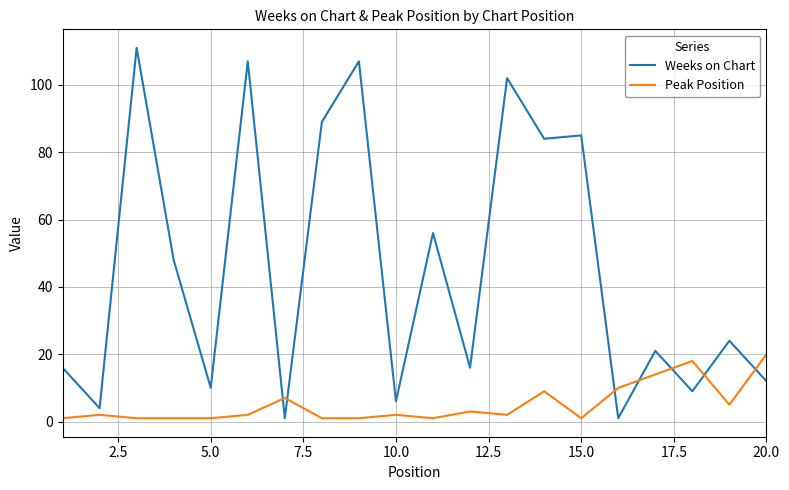

How many times do Weeks on Chart and Peak Position cross each other?

7